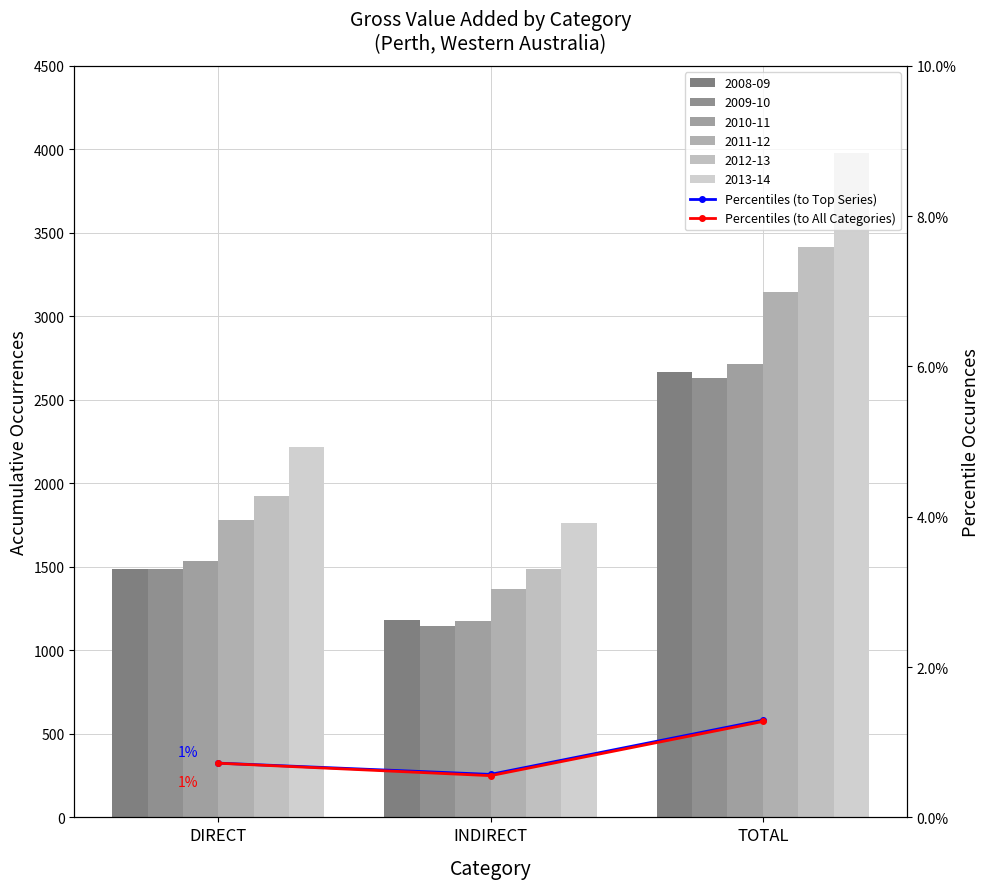

Which category has the highest value in the Percentiles (to All Categories) series?

TOTAL